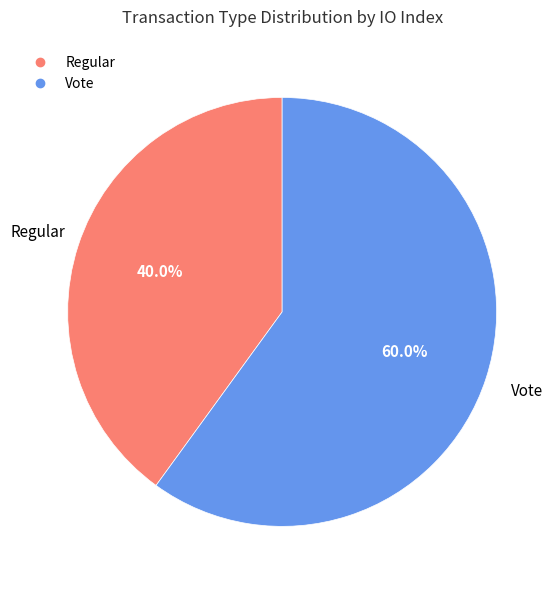

Which slice is the largest?

Vote